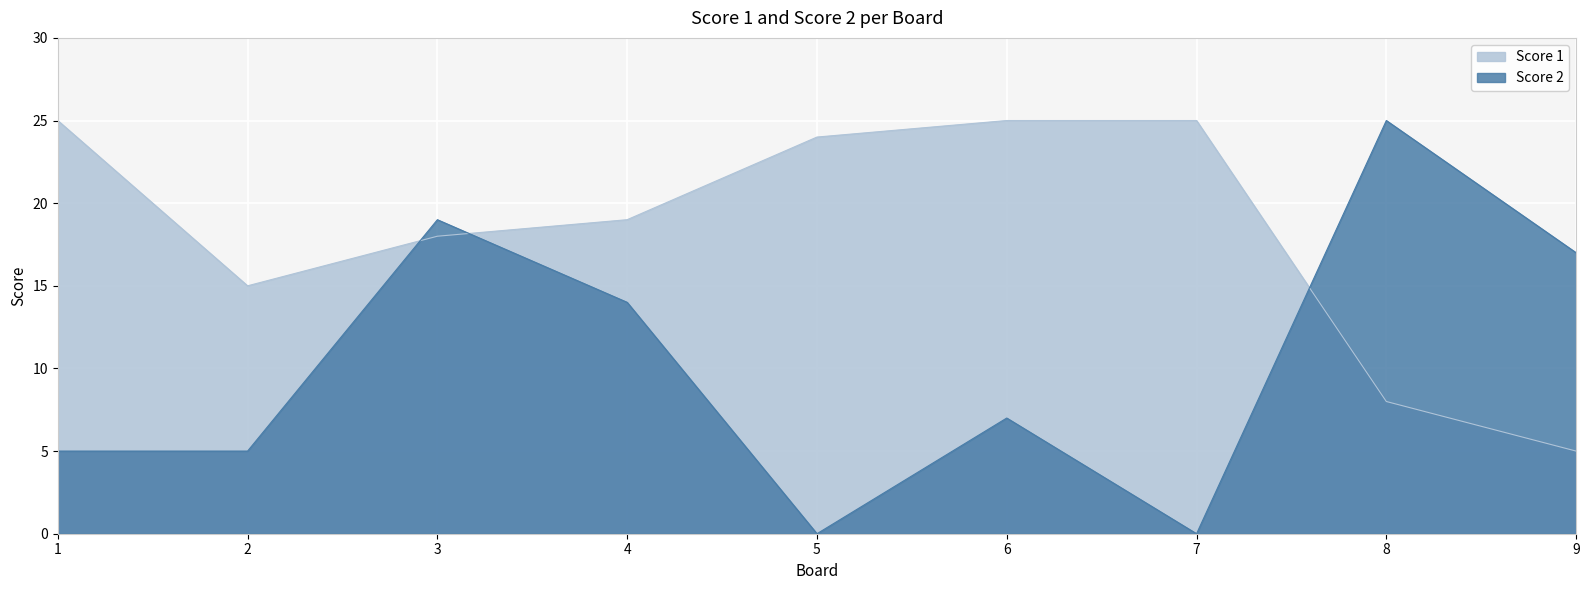

How many times do Score 1 and Score 2 cross each other?

3